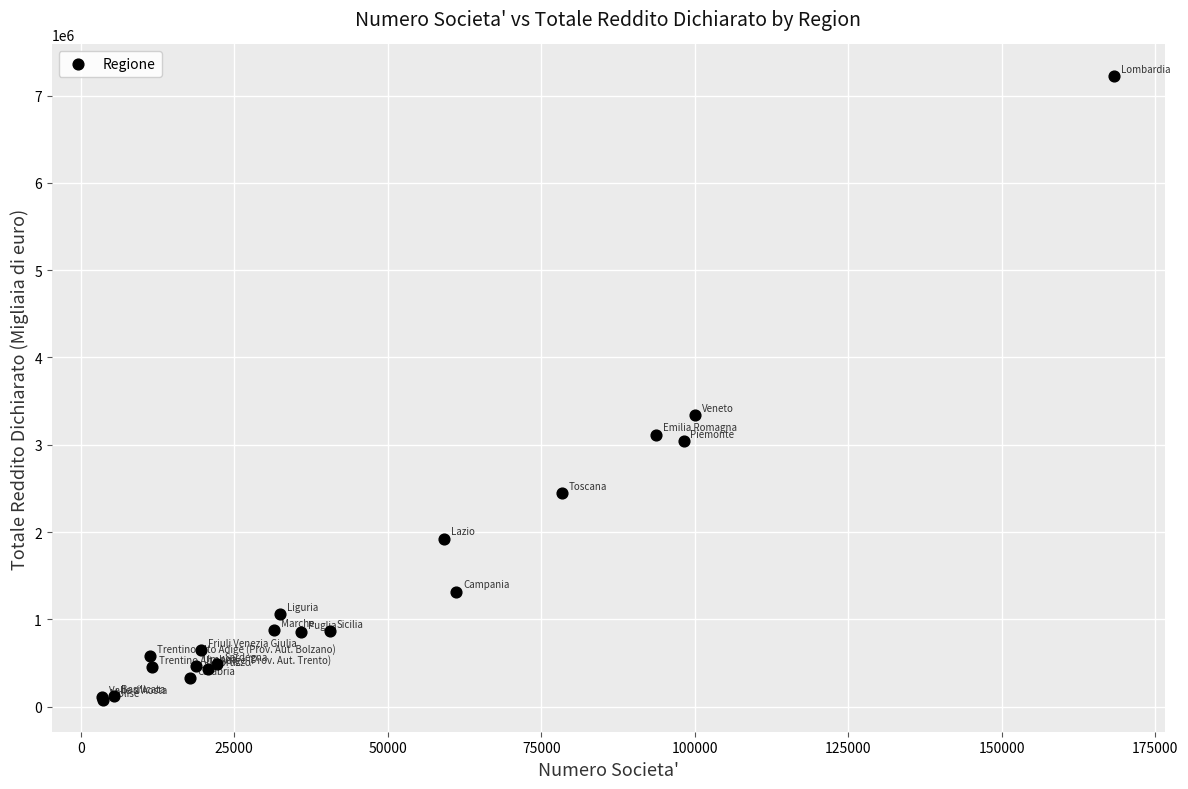

What Y value in the scatter plot is closest to 3649275?

3341719